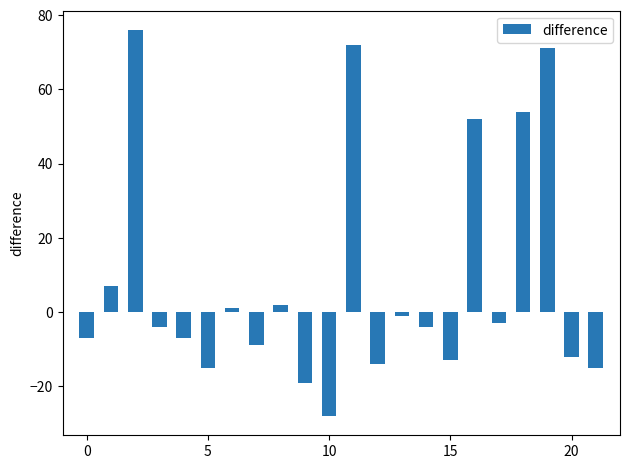

How many data points does each series have?

22